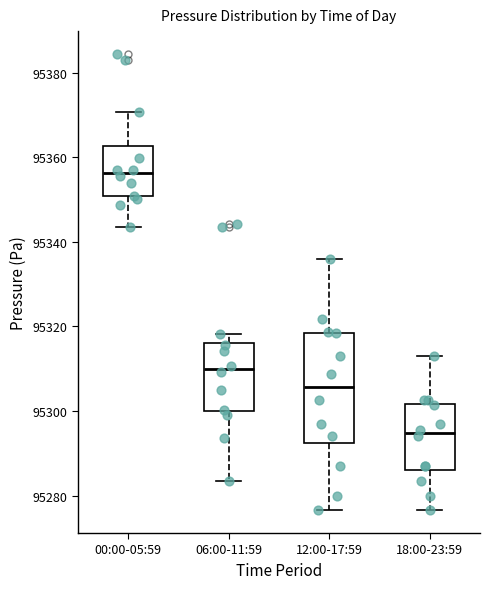

Reading left to right, transcribe this box plot: for each box, give where its median line is, the range the box spans, and where its two whiskers end, as read against the y-axis. The values are not printed on the chart, so give them approximately, as read against the axis.

00:00-05:59: median 95356, box 95350 to 95362, whiskers 95344 to 95370
06:00-11:59: median 95310, box 95300 to 95316, whiskers 95284 to 95318
12:00-17:59: median 95306, box 95292 to 95318, whiskers 95276 to 95336
18:00-23:59: median 95294, box 95286 to 95302, whiskers 95276 to 95312